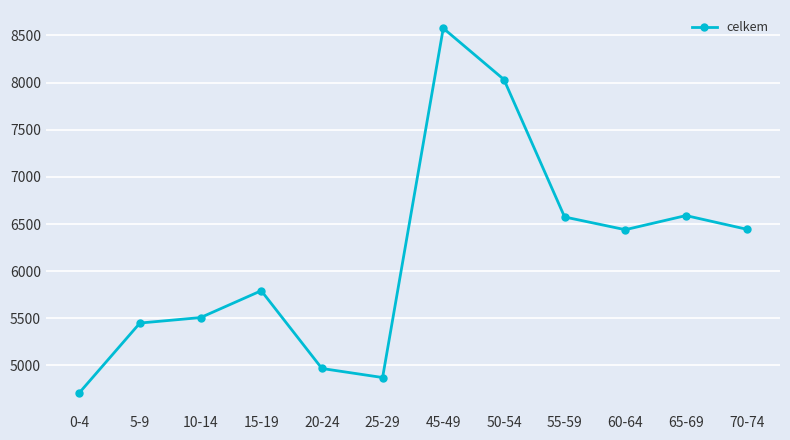

What position from the left is 25-29?

6